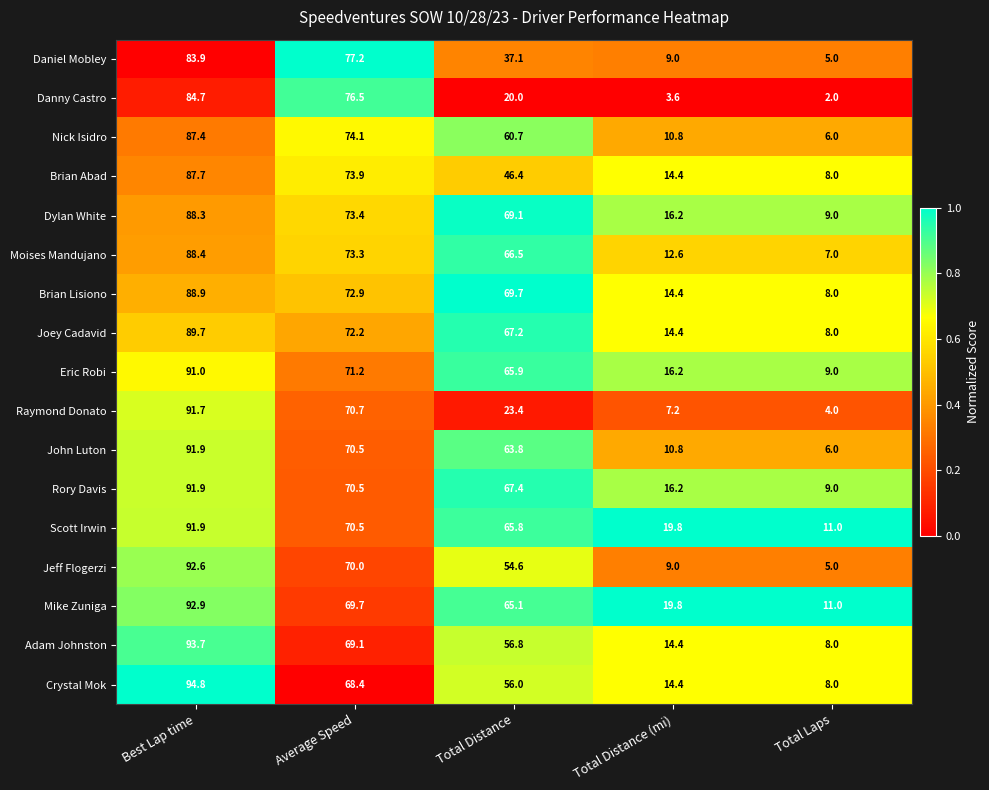

The value of Nick Isidro at Average Speed is 74.1. True or false?

True